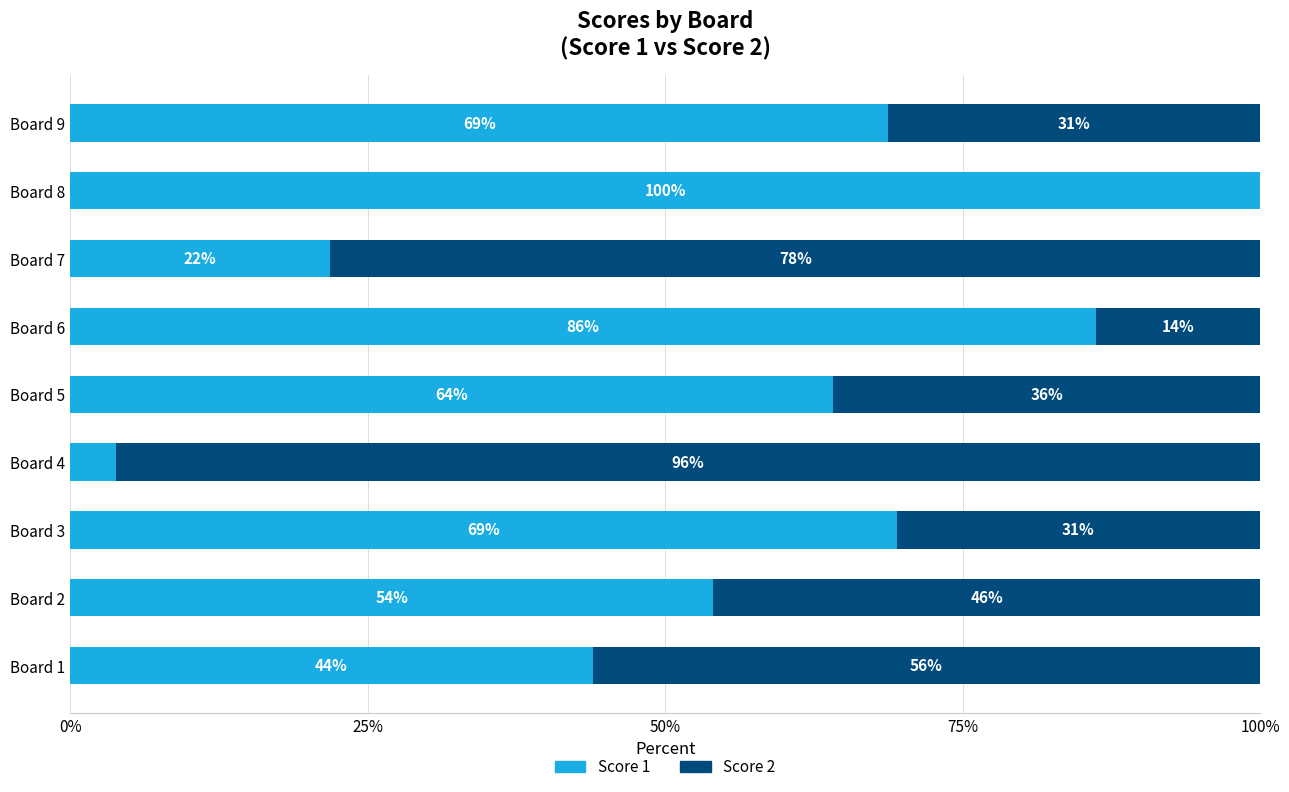

Which category has the highest value in the Score 1 series?

Board 8